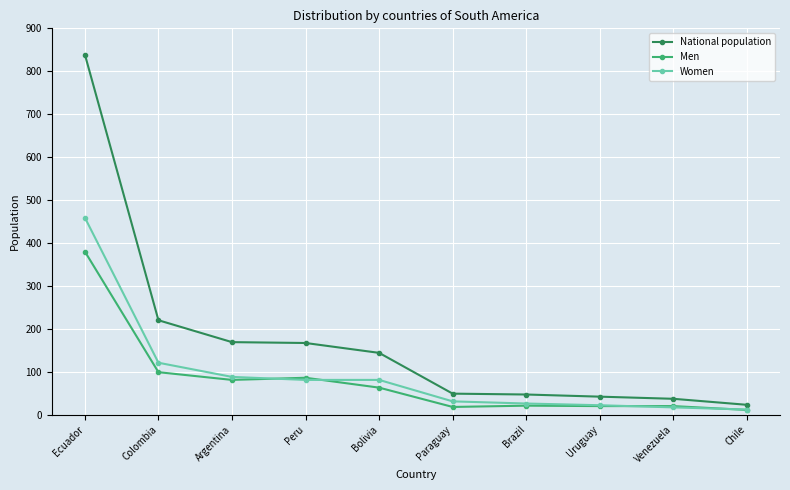

Where does the Women series first go above 81?

Ecuador